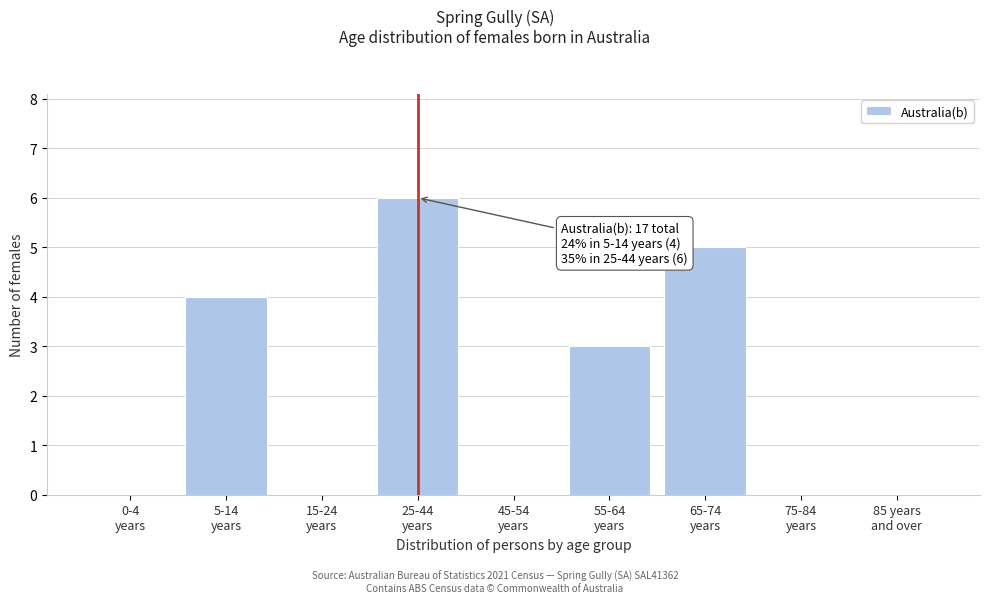

What is the sum of all values?

18